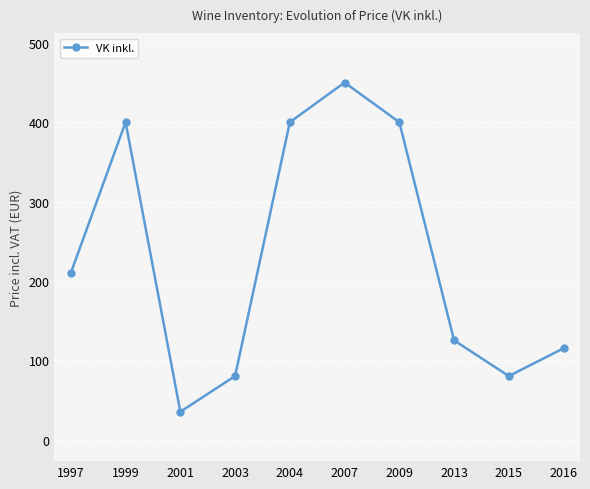

Reading left to right, transcribe all the data shown in this chart.

1997=210	1999=400	2001=35	2003=80	2004=400	2007=450	2009=400	2013=125	2015=80	2016=115